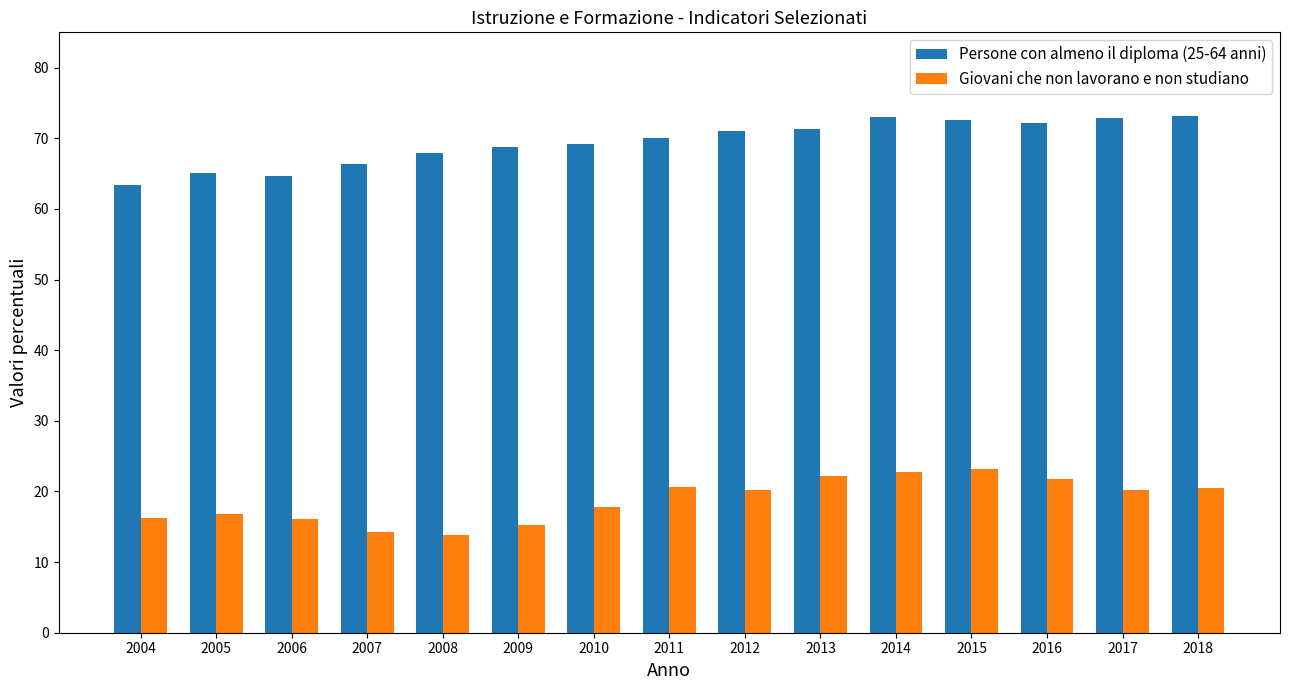

What is the value of the Persone con almeno il diploma (25-64 anni) bar at the 12th from the left?

72.6